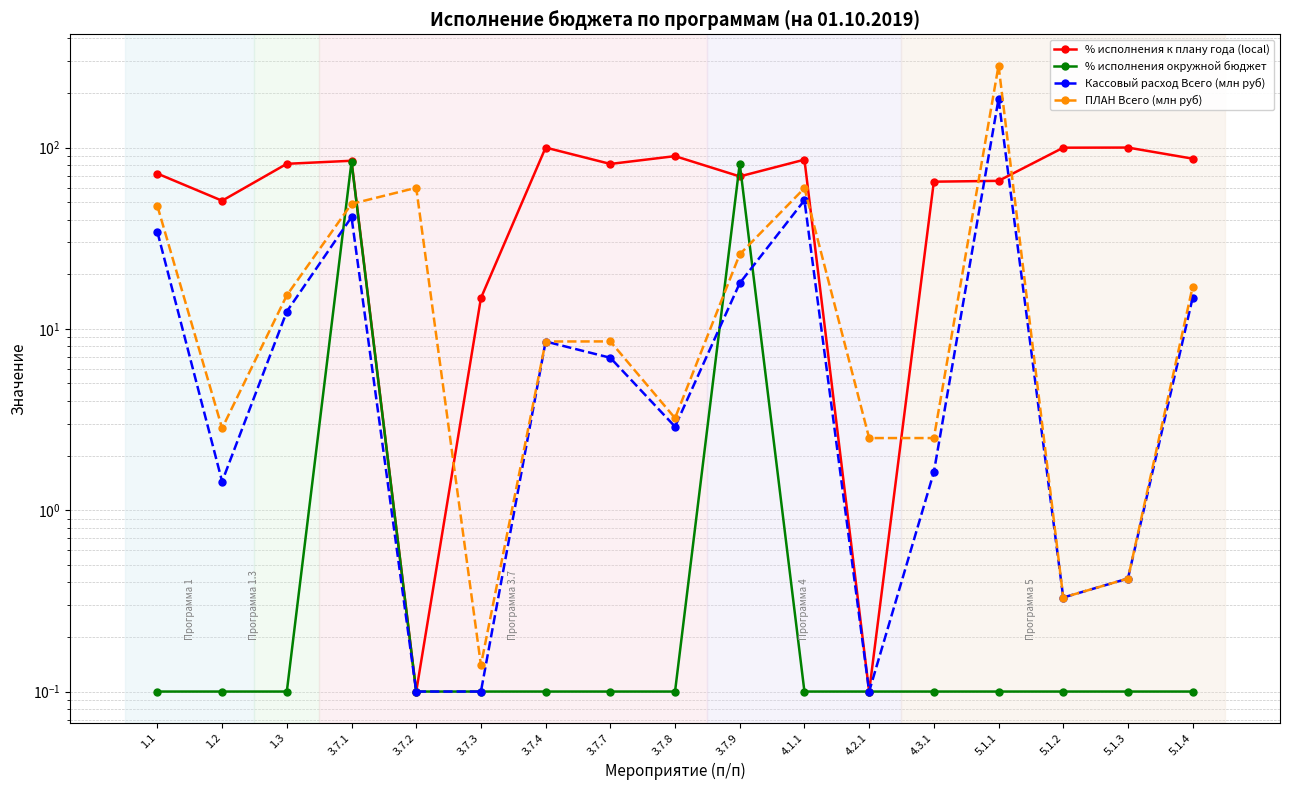

List the series in order of their overall mean, lowest first.

% исполнения окружной бюджет, Кассовый расход Всего (млн руб), ПЛАН Всего (млн руб), % исполнения к плану года (local)